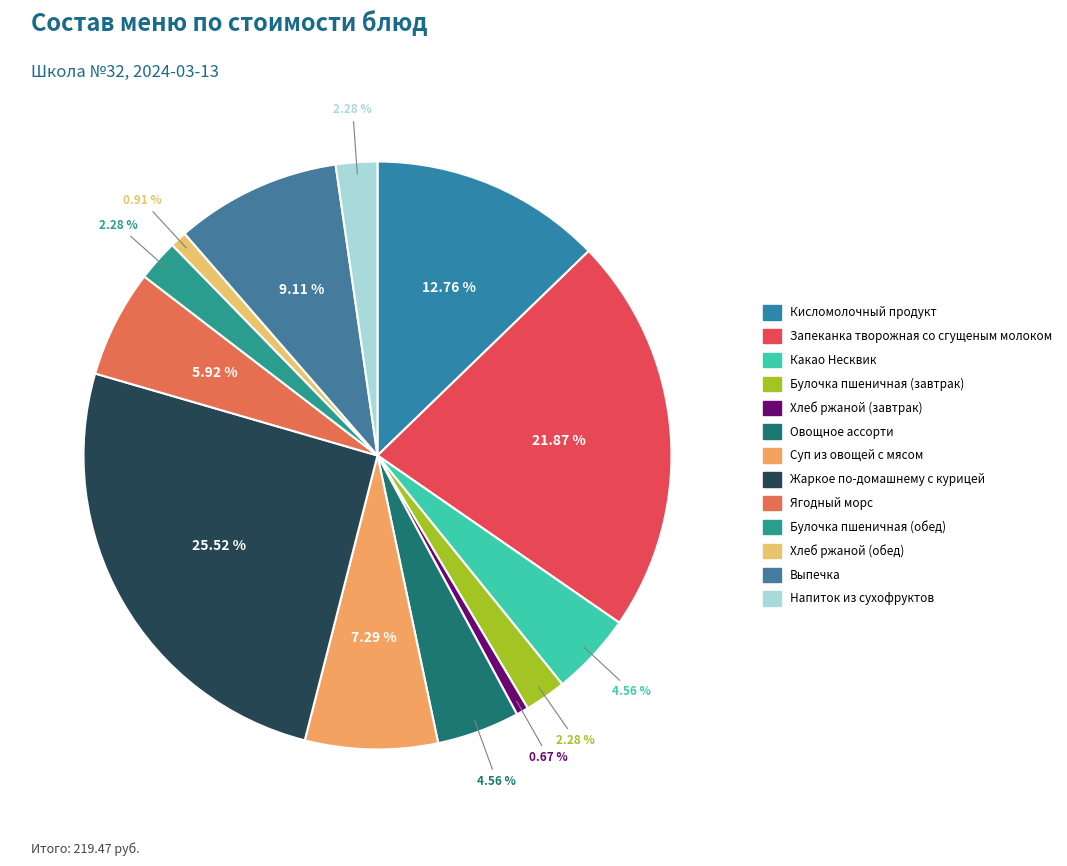

Which slice is the smallest?

Хлеб ржаной (завтрак)